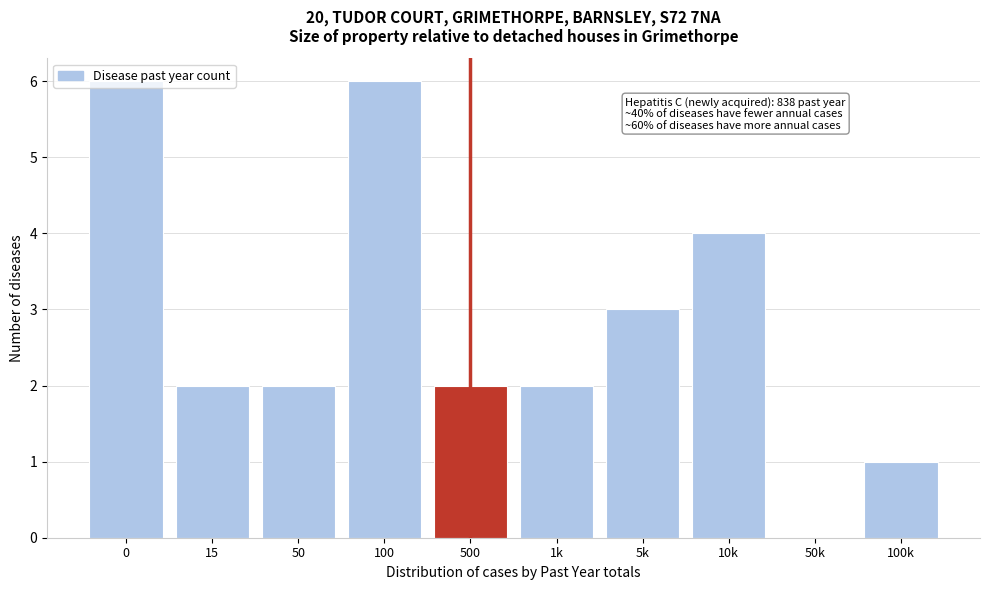

The value at 500 is 3. True or false?

False